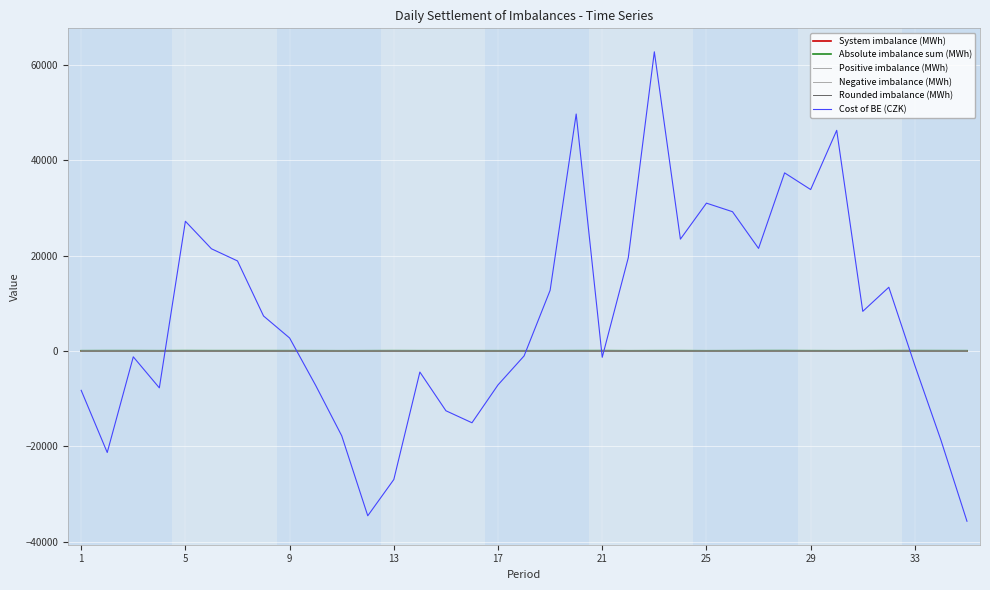

Does the chart display data point markers on the line(s)?

No